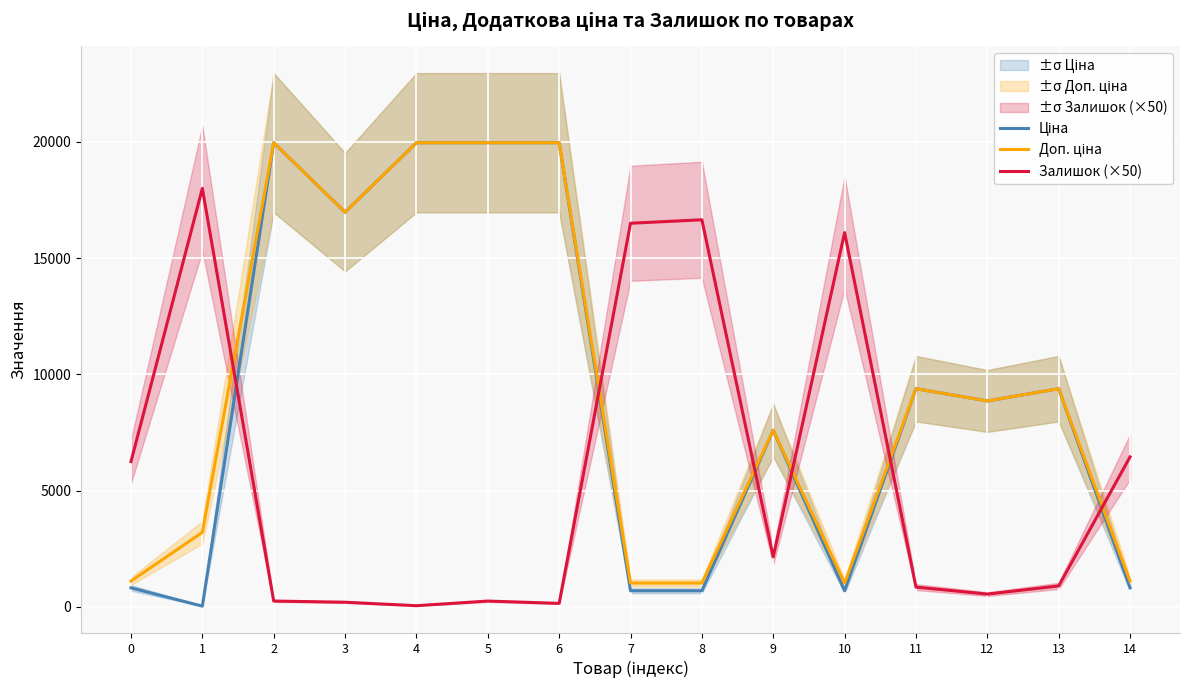

List the labels in order of Ціна value, smallest first.

1, 7, 8, 10, 0, 14, 9, 12, 11, 13, 3, 2, 4, 5, 6